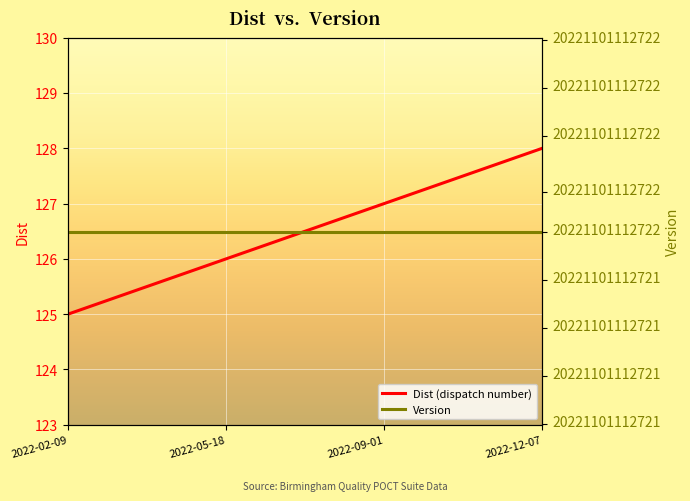

Rank the series at 2022-05-18 from highest to lowest value.

Version, Dist (dispatch number)